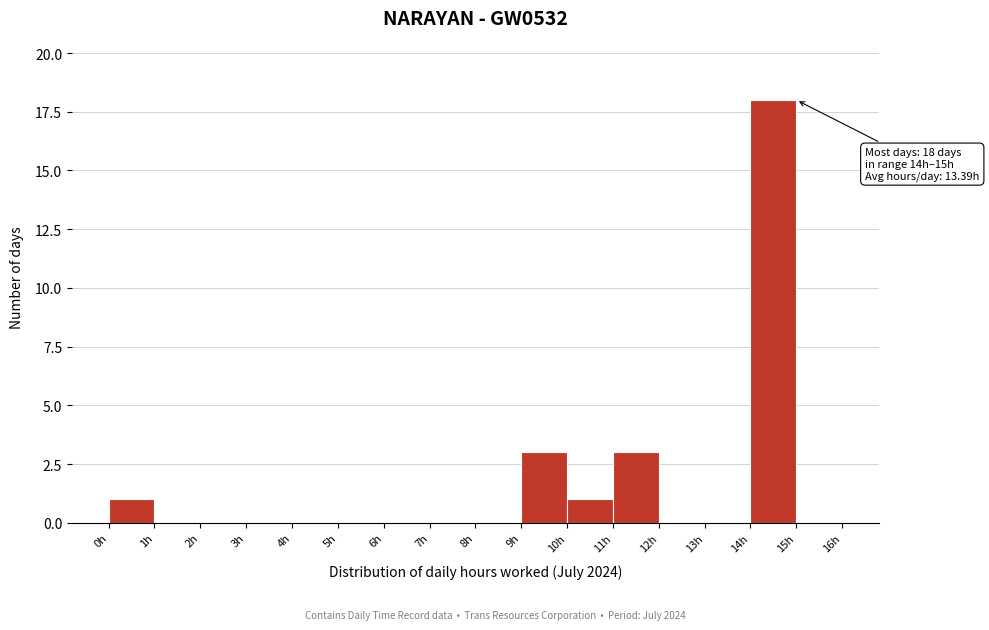

Over which range of the x-axis is the bar tallest?

14 to 15